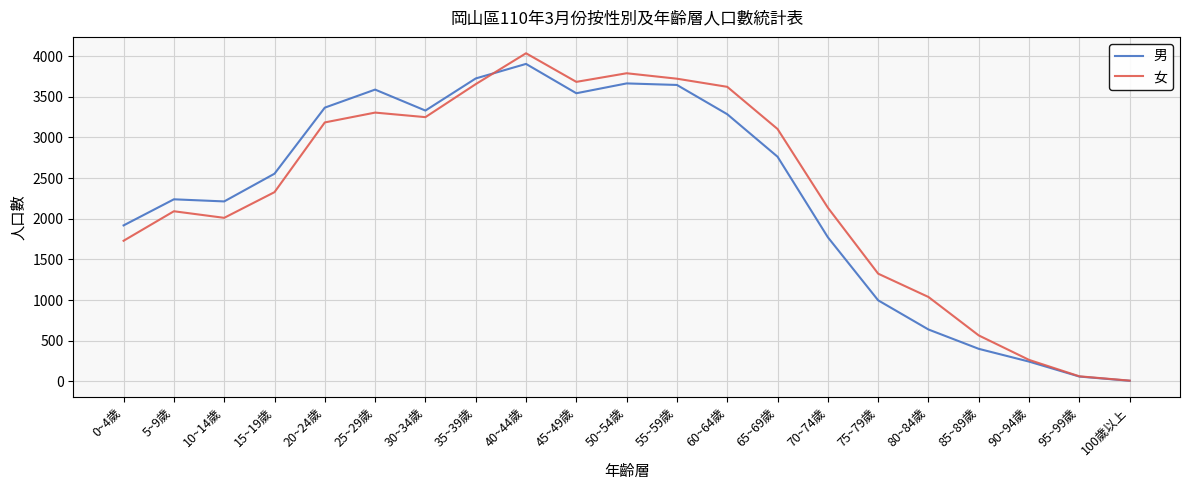

Reading right to left, transcribe all the data shown in this chart.

男: 6	58	242	399	637	996	1772	2763	3286	3646	3665	3544	3905	3726	3331	3589	3367	2554	2213	2239	1918
女: 8	61	263	564	1037	1324	2136	3104	3623	3723	3790	3684	4036	3656	3250	3306	3185	2327	2011	2092	1729